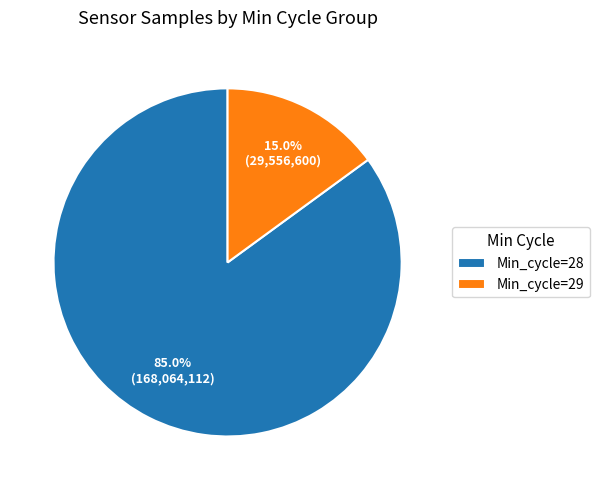

What percentage do Min_cycle=29 and Min_cycle=28 together represent?

100.0%